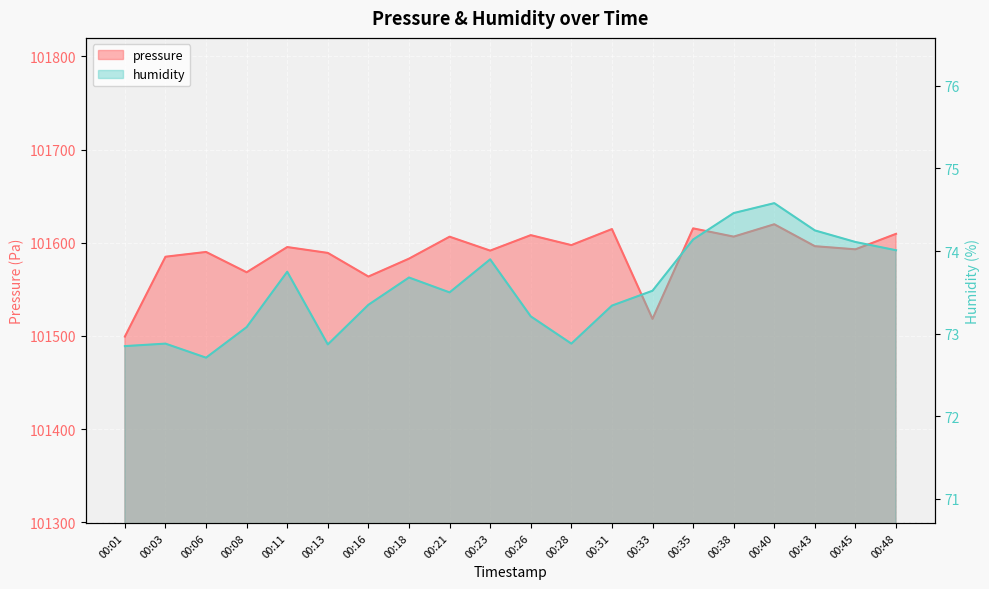

The value of pressure at 00:43 is 101596.3. True or false?

True